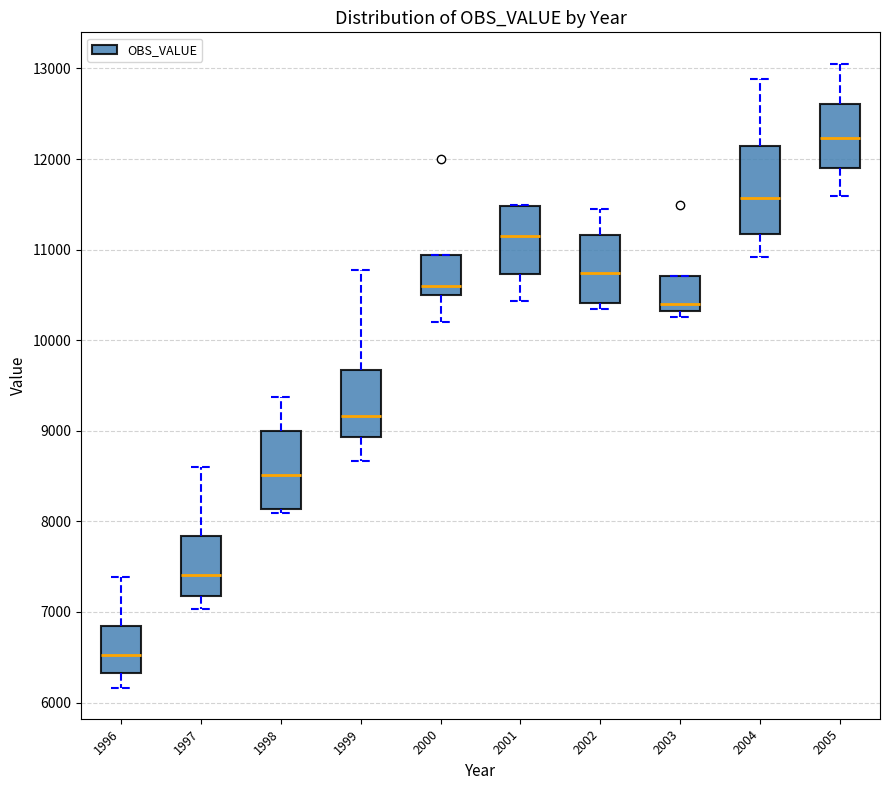

Where is the lower edge of the box at x = 1996 on the y-axis? The values are not printed on the chart, so give them approximately, as read against the axis.

6300